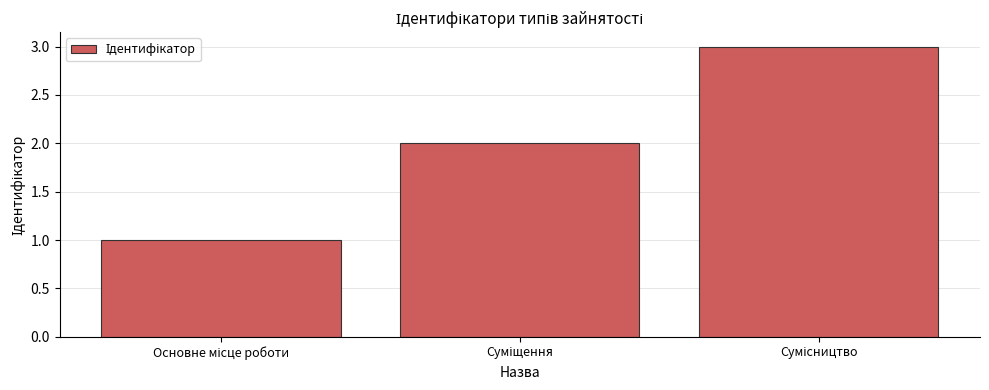

What is the sum of all values?

6